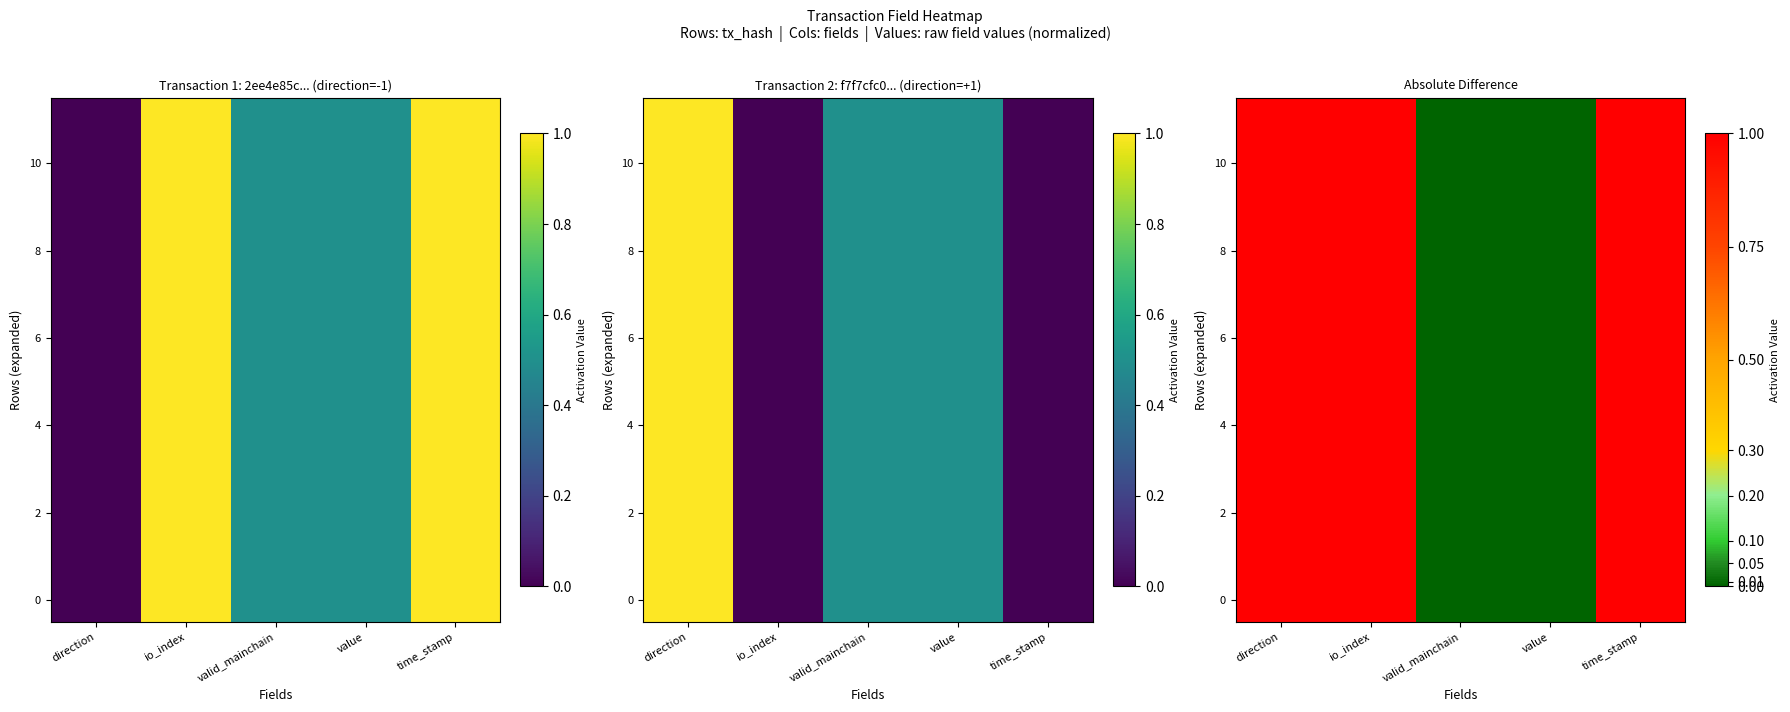

How many positive values does the 8 series have?

3